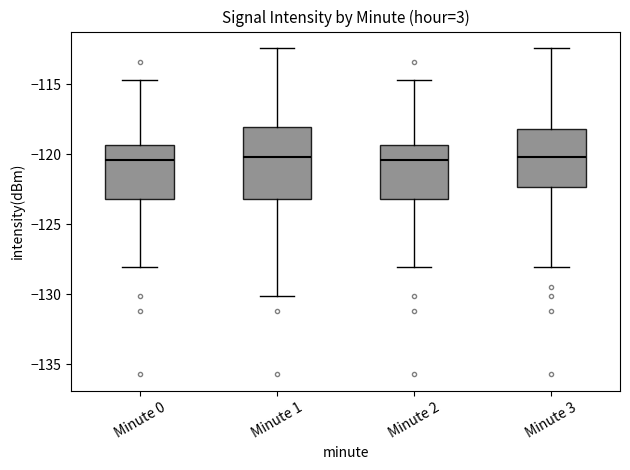

Reading left to right, transcribe this box plot: for each box, give where its median line is, the range the box spans, and where its two whiskers end, as read against the y-axis. The values are not printed on the chart, so give them approximately, as read against the axis.

Minute 0: median -120.5, box -123.0 to -119.5, whiskers -128.0 to -114.5
Minute 1: median -120.0, box -123.0 to -118.0, whiskers -130.0 to -112.5
Minute 2: median -120.5, box -123.0 to -119.5, whiskers -128.0 to -114.5
Minute 3: median -120.0, box -122.5 to -118.0, whiskers -128.0 to -112.5